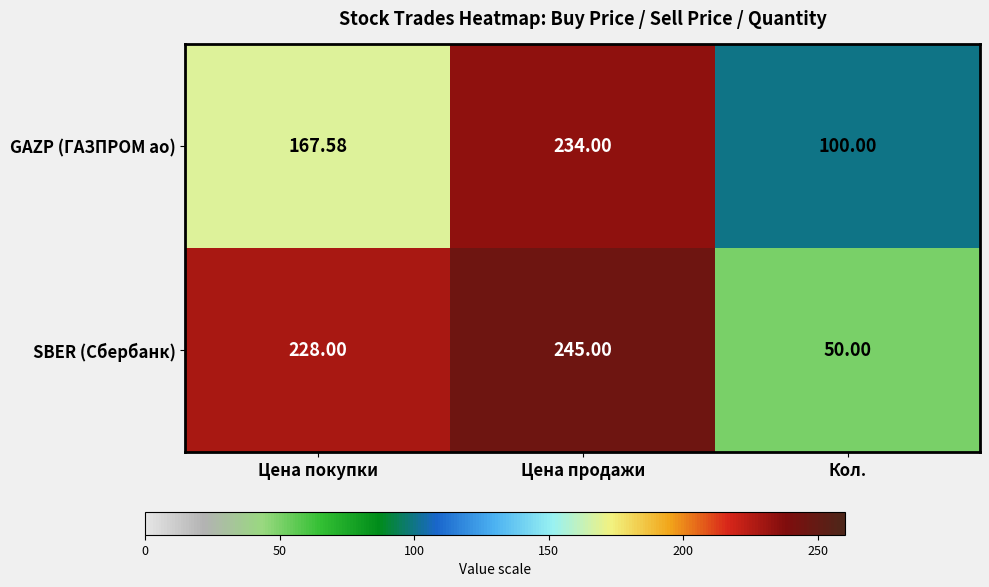

Which series has the largest total across all categories?

SBER (Сбербанк)